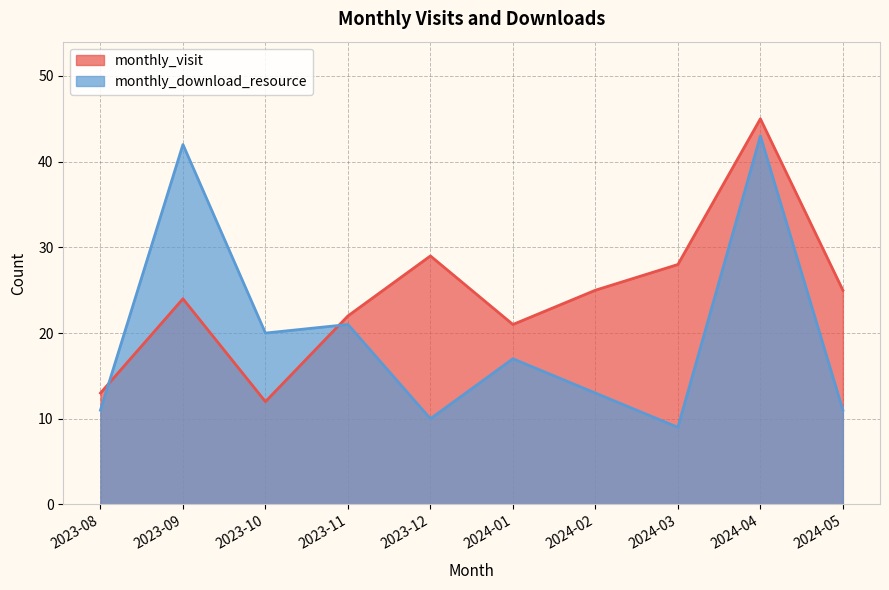

Which category has the highest value in the monthly_download_resource series?

2024-04